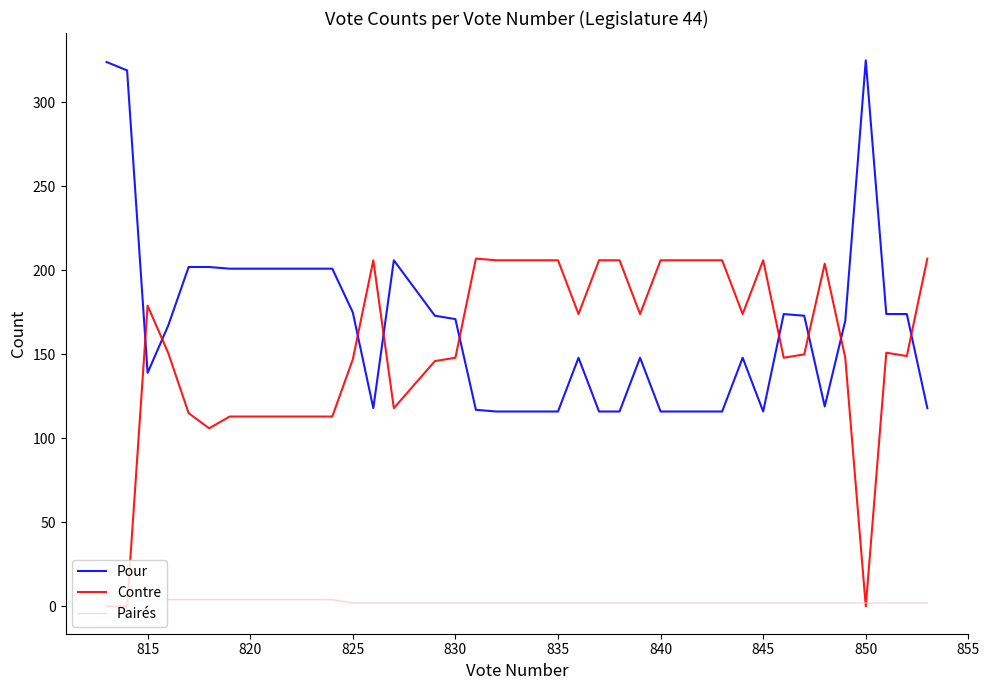

The value of Contre at 34 is 67. True or false?

False